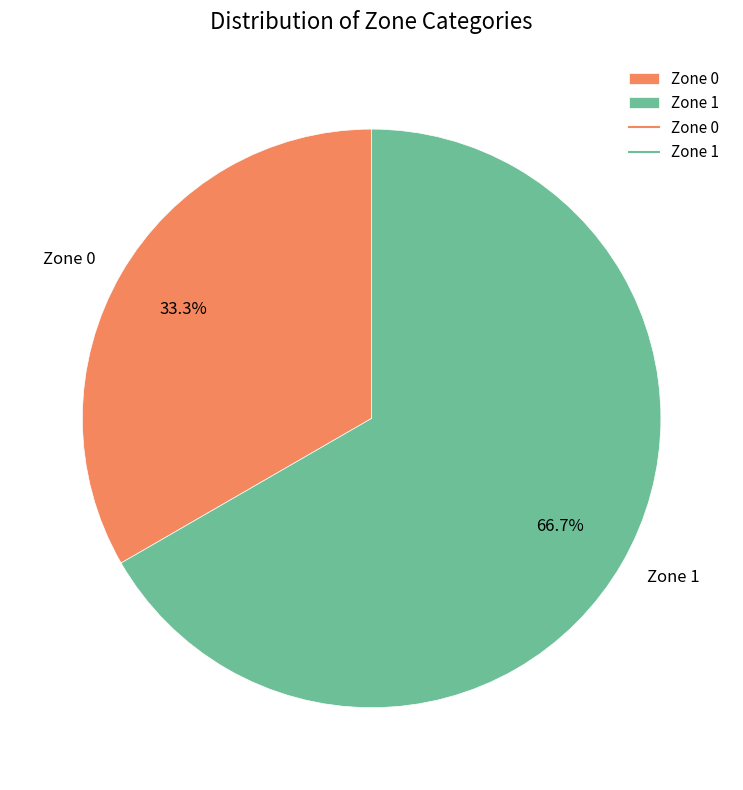

To the nearest percent, what portion does Zone 0 represent?

33%